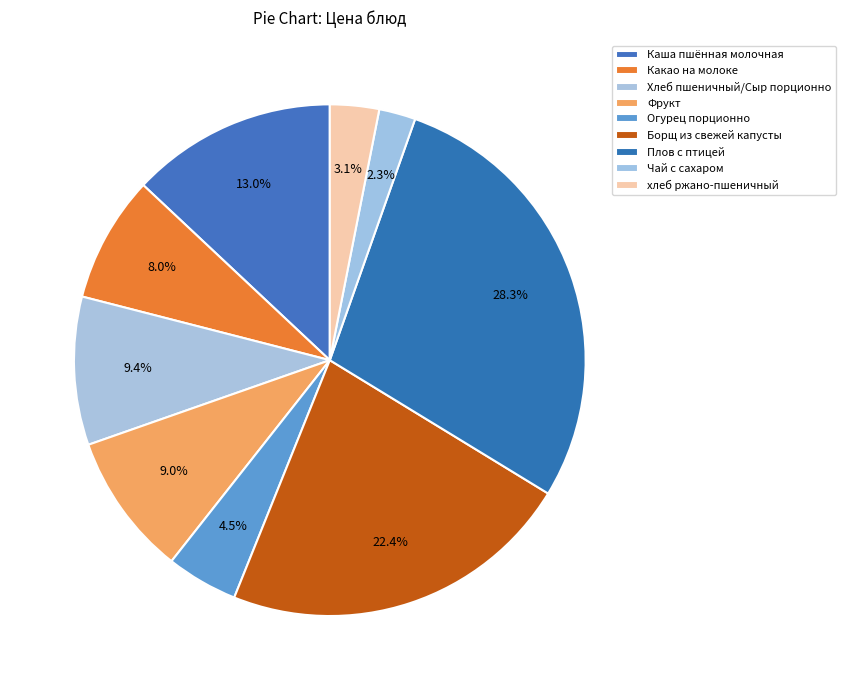

How many segments does this pie chart have?

9